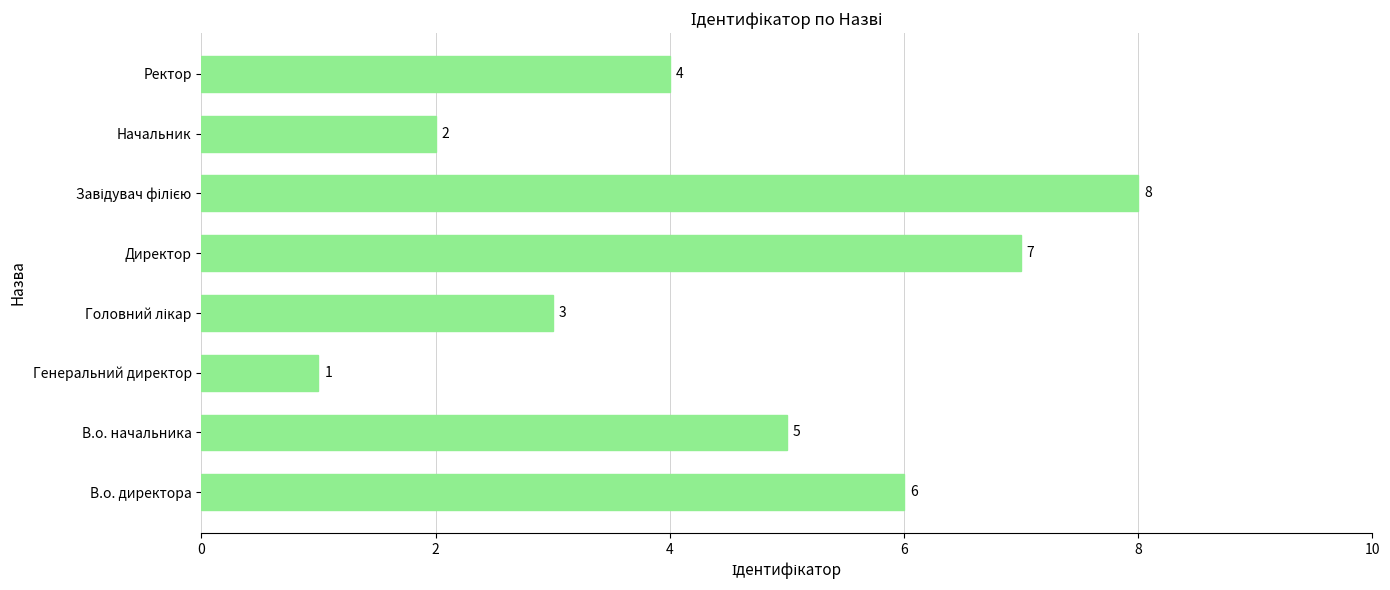

Are the bars horizontal?

Yes